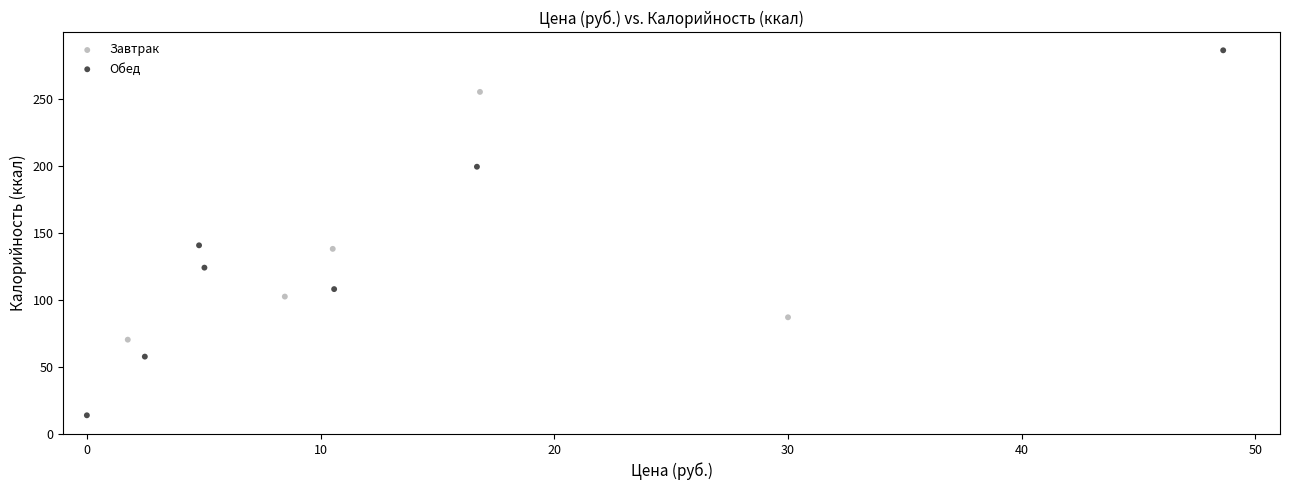

Which series contains the highest Y value?

Обед